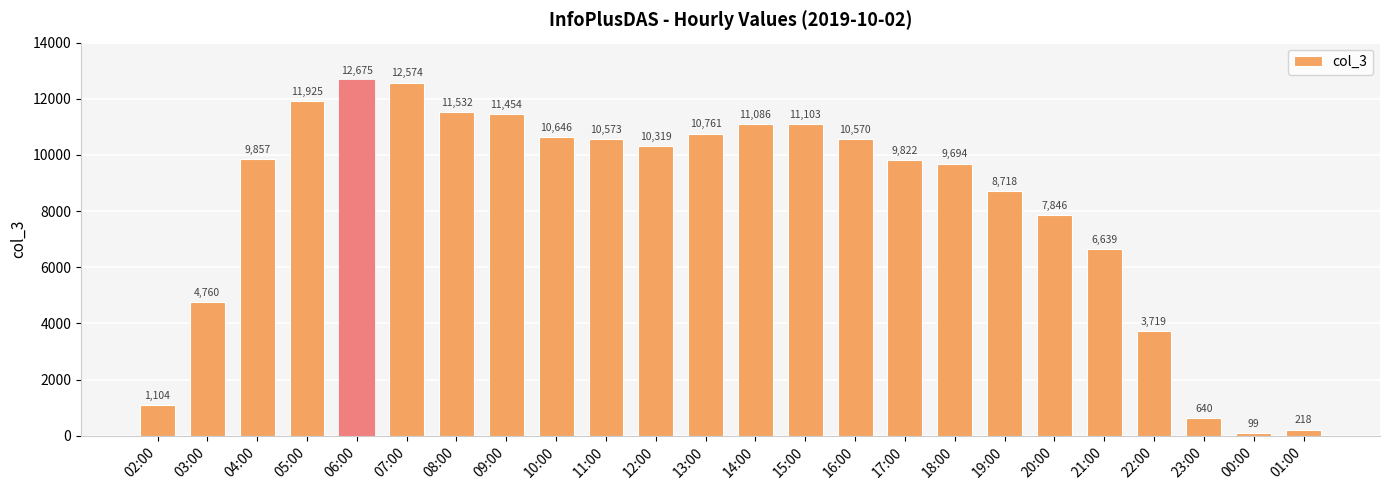

The value at 21:00 is 8862. True or false?

False